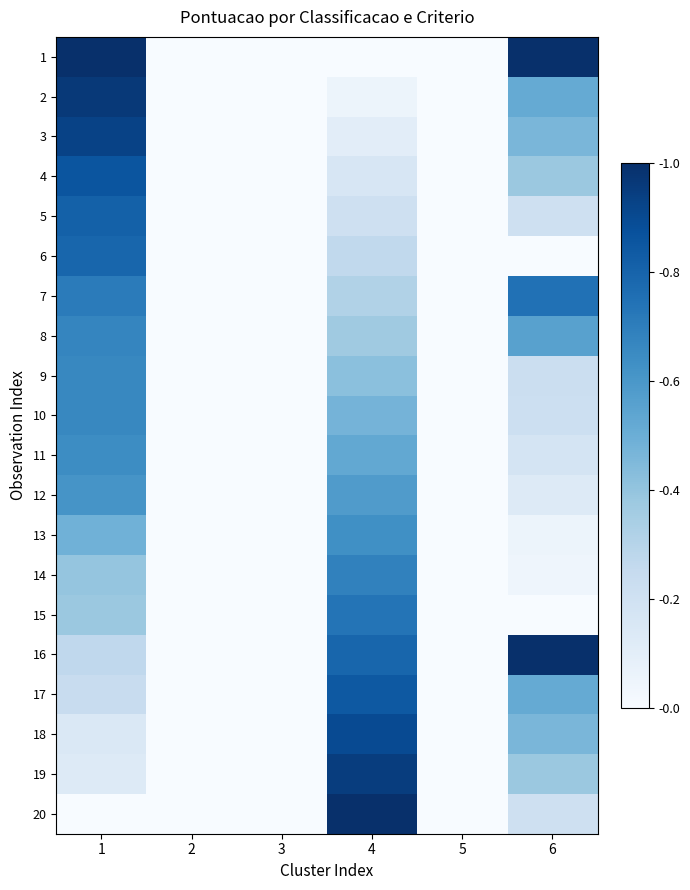

Reading left to right, extract all data points from this chart.

1: 1=1.0	2=0.0	3=0.0	4=0.0	5=0.0	6=1.0
2: 1=1.0	2=0.0	3=0.0	4=0.1	5=0.0	6=0.5
3: 1=0.9	2=0.0	3=0.0	4=0.1	5=0.0	6=0.5
4: 1=0.9	2=0.0	3=0.0	4=0.2	5=0.0	6=0.4
5: 1=0.8	2=0.0	3=0.0	4=0.2	5=0.0	6=0.2
6: 1=0.8	2=0.0	3=0.0	4=0.3	5=0.0	6=0.0
7: 1=0.7	2=0.0	3=0.0	4=0.3	5=0.0	6=0.7
8: 1=0.7	2=0.0	3=0.0	4=0.4	5=0.0	6=0.6
9: 1=0.7	2=0.0	3=0.0	4=0.4	5=0.0	6=0.2
10: 1=0.7	2=0.0	3=0.0	4=0.5	5=0.0	6=0.2
11: 1=0.6	2=0.0	3=0.0	4=0.5	5=0.0	6=0.2
12: 1=0.6	2=0.0	3=0.0	4=0.6	5=0.0	6=0.1
13: 1=0.5	2=0.0	3=0.0	4=0.6	5=0.0	6=0.1
14: 1=0.4	2=0.0	3=0.0	4=0.7	5=0.0	6=0.0
15: 1=0.4	2=0.0	3=0.0	4=0.7	5=0.0	6=0.0
16: 1=0.3	2=0.0	3=0.0	4=0.8	5=0.0	6=1.0
17: 1=0.2	2=0.0	3=0.0	4=0.8	5=0.0	6=0.5
18: 1=0.1	2=0.0	3=0.0	4=0.9	5=0.0	6=0.5
19: 1=0.1	2=0.0	3=0.0	4=0.9	5=0.0	6=0.4
20: 1=0.0	2=0.0	3=0.0	4=1.0	5=0.0	6=0.2